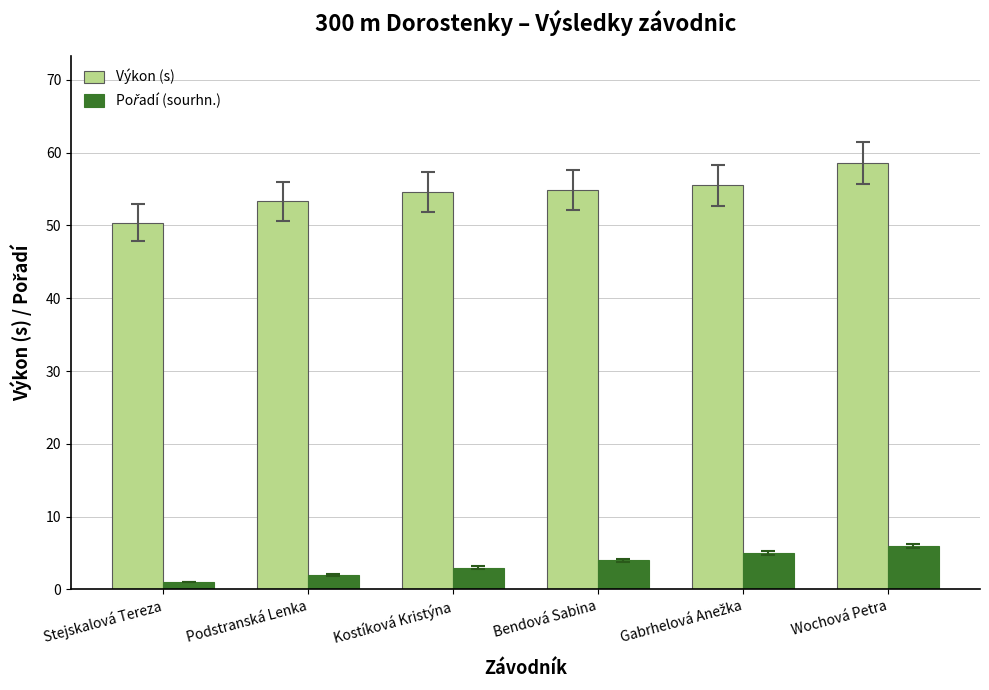

The value of Výkon (s) at Podstranská Lenka is 74.9. True or false?

False